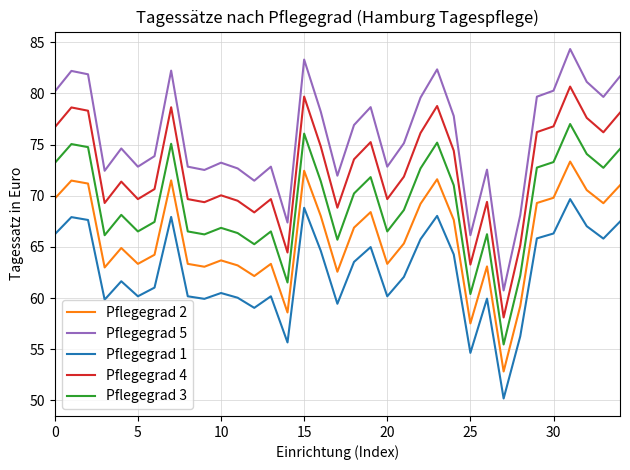

Which series has the widest spread of values?

Pflegegrad 5